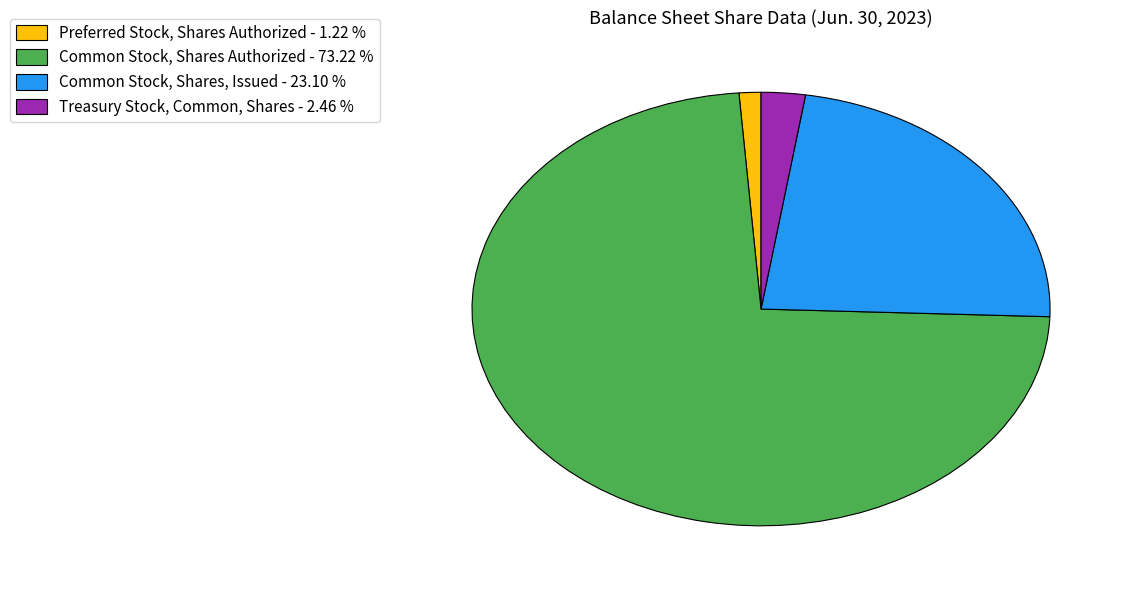

Between Treasury Stock, Common, Shares - 2.46 % and Preferred Stock, Shares Authorized - 1.22 %, which is larger?

Treasury Stock, Common, Shares - 2.46 %